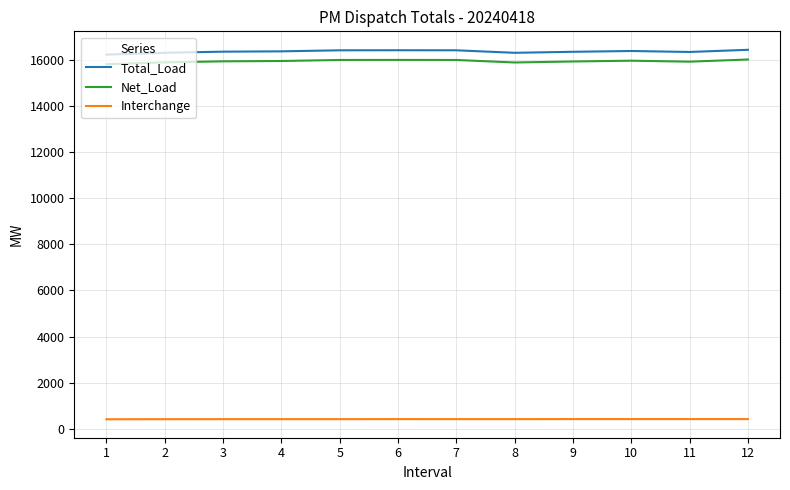

Is the value of Total_Load at 7 greater than the value of Interchange at 3?

Yes